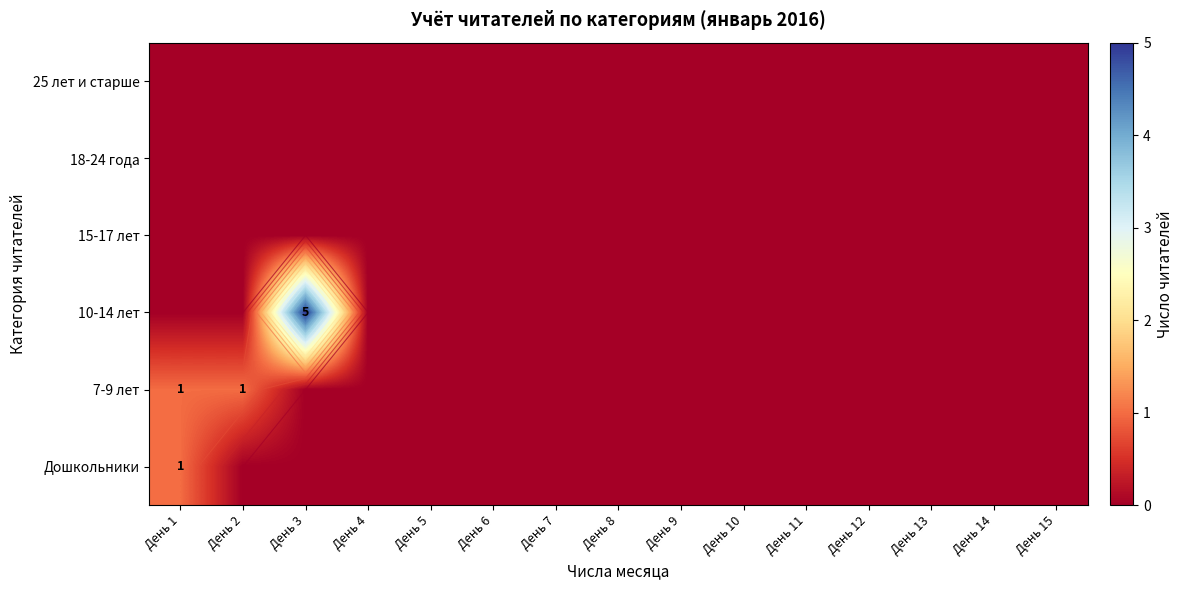

How many series are shown in this chart?

6